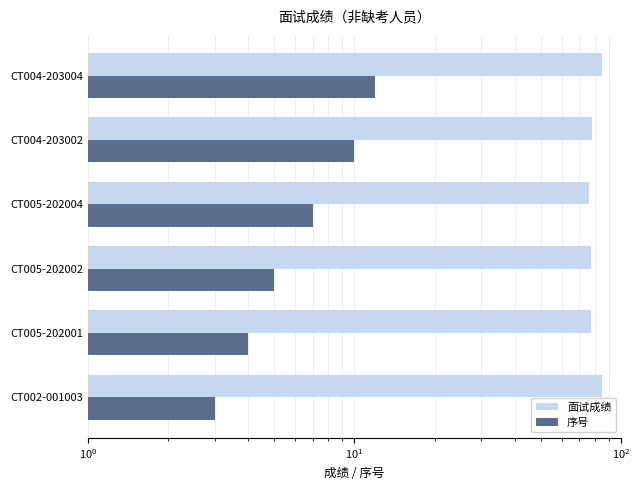

At CT004-203002, list the series in order from largest to smallest.

面试成绩, 序号